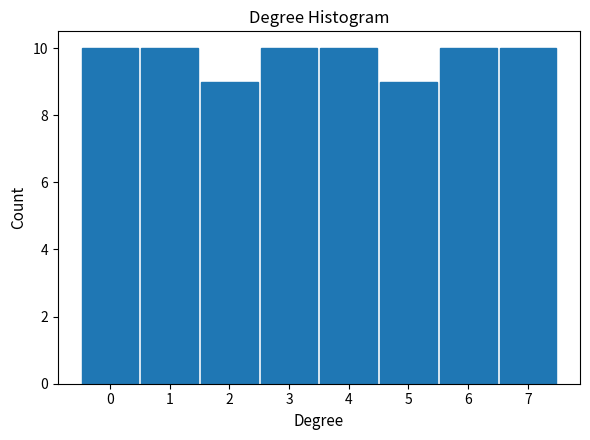

Reading right to left, extract all data points from this chart.

7=10	6=10	5=9	4=10	3=10	2=9	1=10	0=10